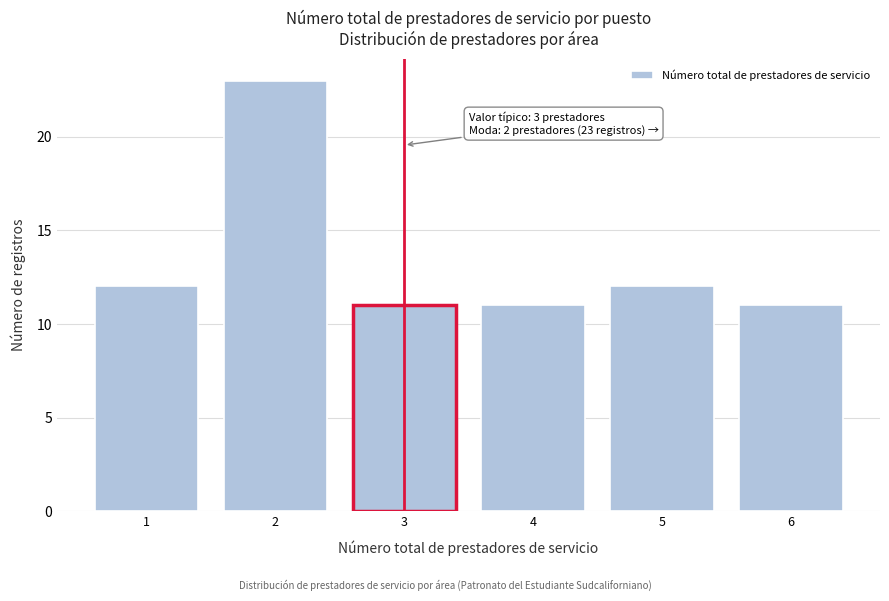

Reading left to right, list all the values displayed in this chart.

1=12	2=23	3=11	4=11	5=12	6=11